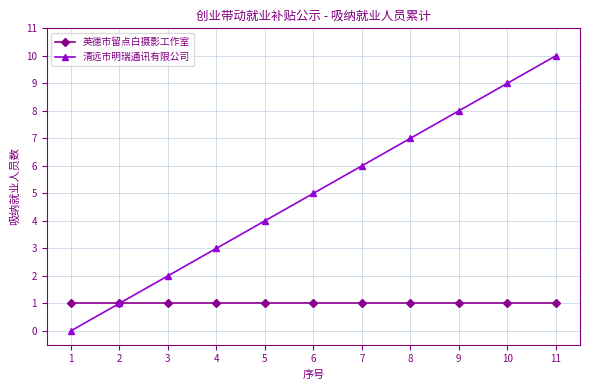

Reading right to left, list all the values displayed in this chart.

英德市留点白摄影工作室: 1	1	1	1	1	1	1	1	1	1	1
清远市明瑞通讯有限公司: 10	9	8	7	6	5	4	3	2	1	0